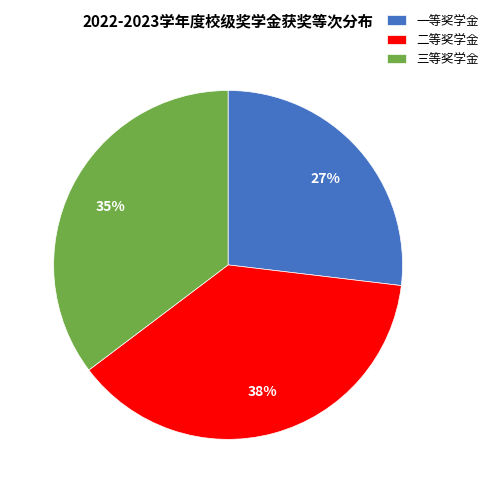

What is the smallest slice in the pie chart?

一等奖学金